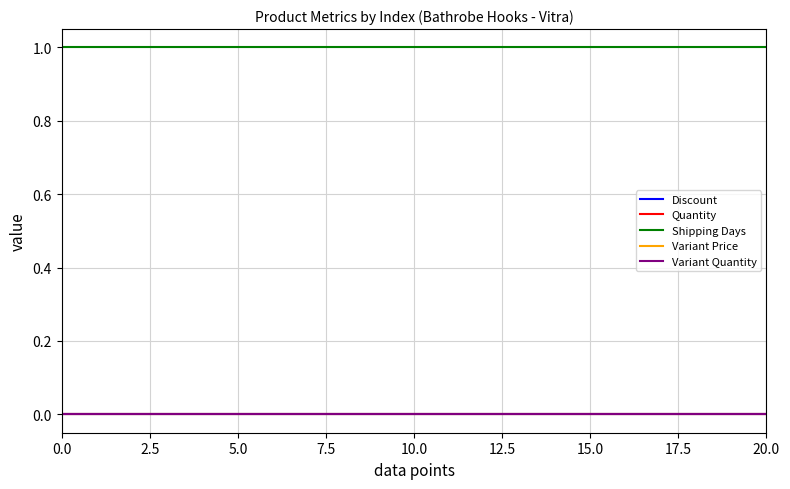

What is the label of the 12th point from the left?

11